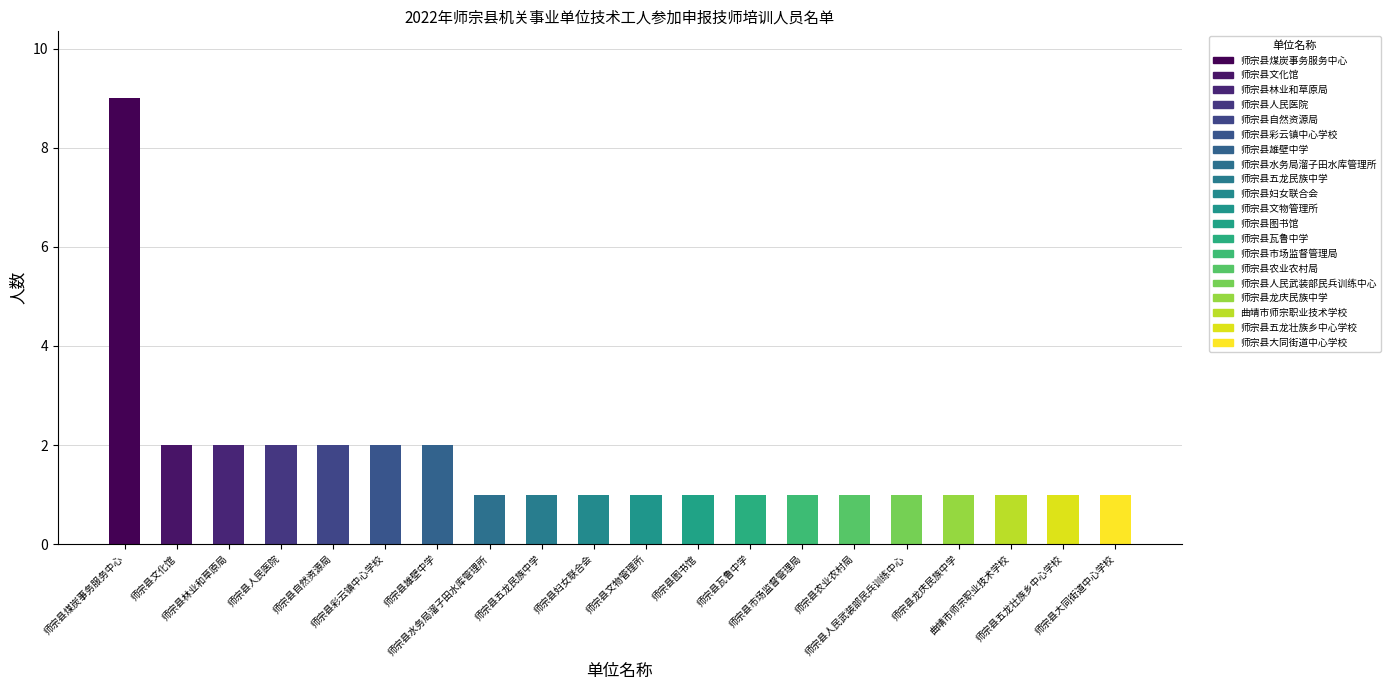

What is the difference between the maximum and second lowest values?

8